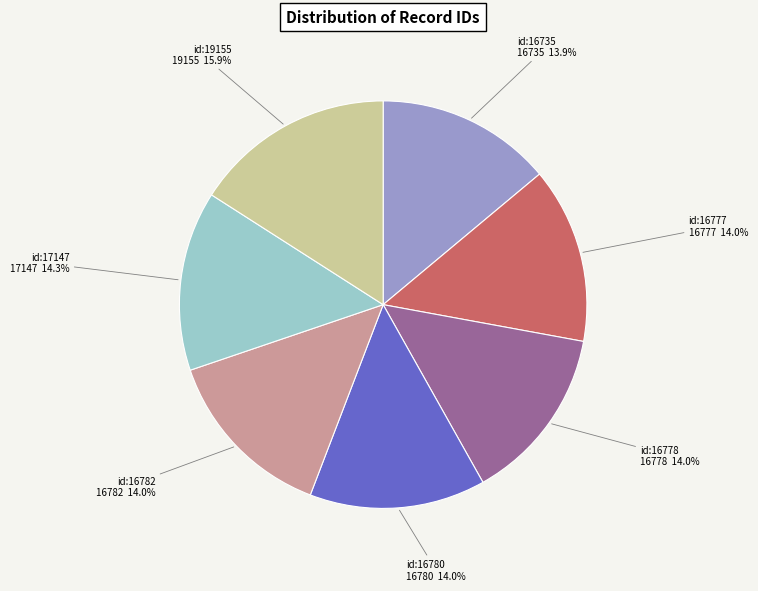

Approximately how many times larger is the value at id:17147 compared to id:16778?

1.0